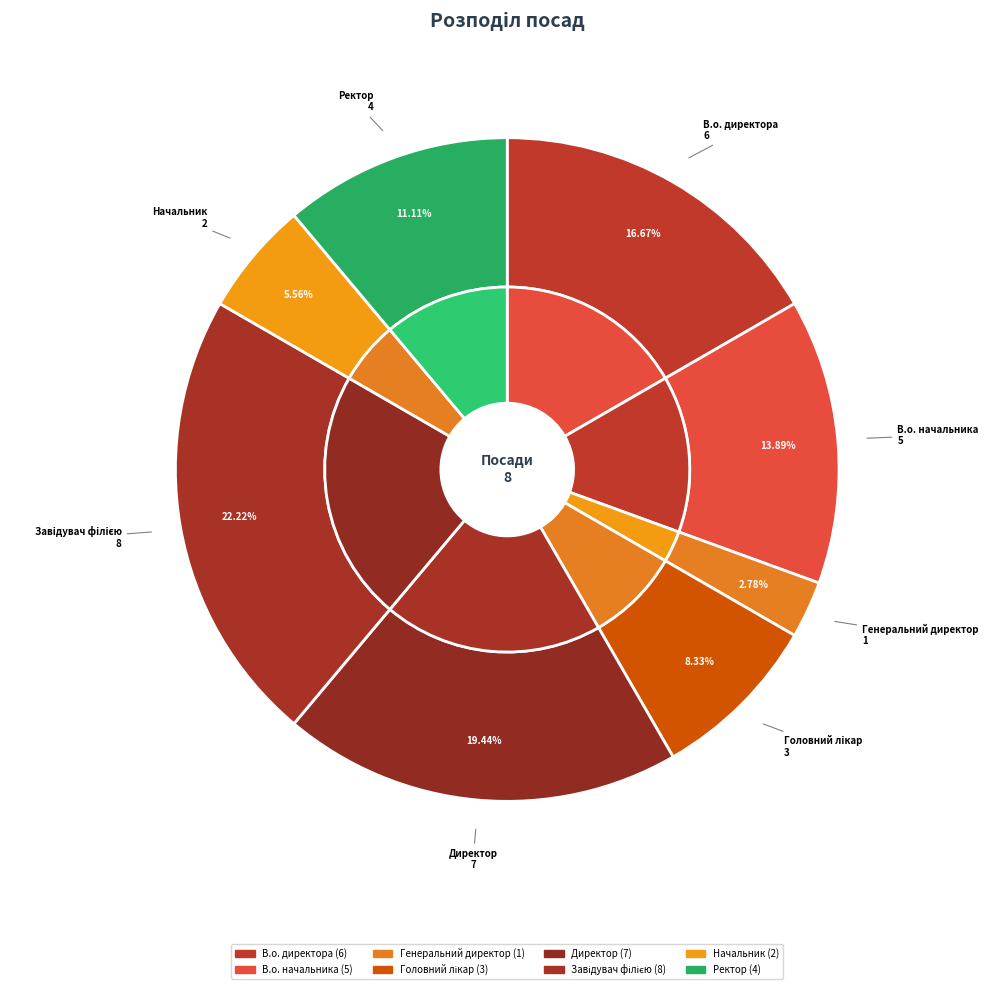

Count the number of slices in the pie.

8